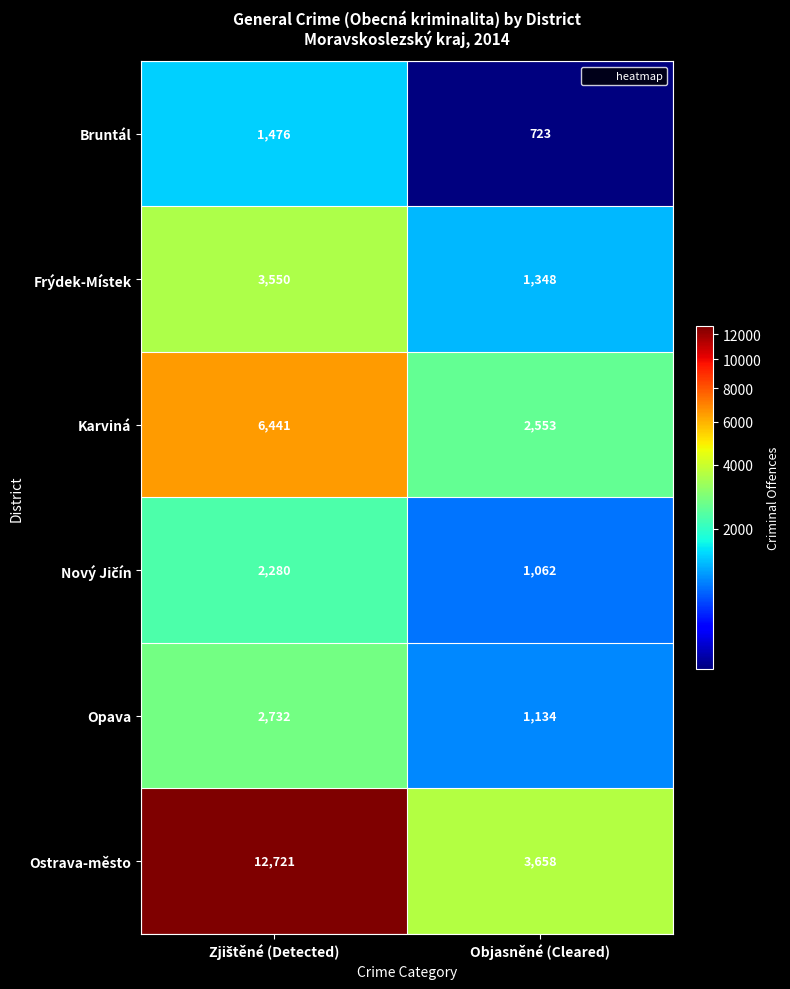

Which label corresponds to the smallest value in the chart?

Objasněné (Cleared)